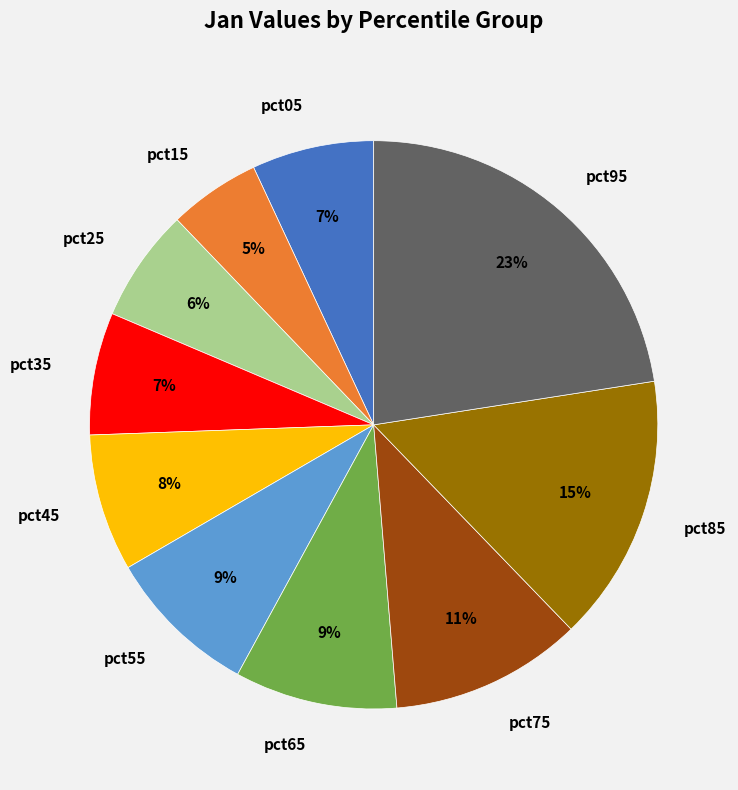

To the nearest percent, what percentage of the pie is pct45?

8%